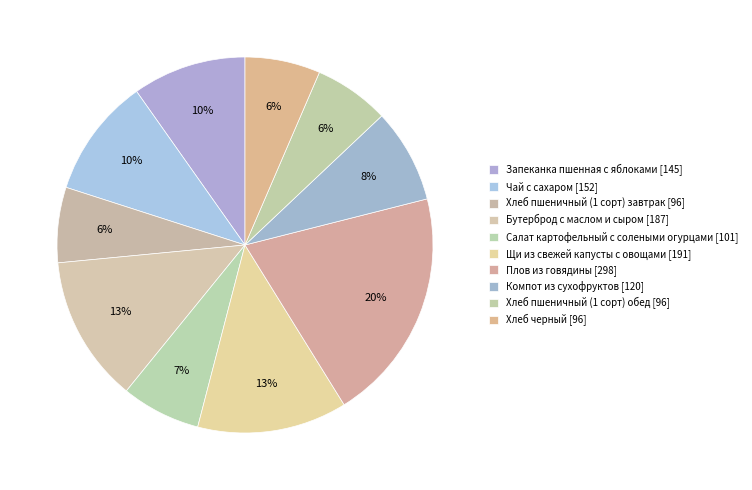

Count the number of slices in the pie.

10